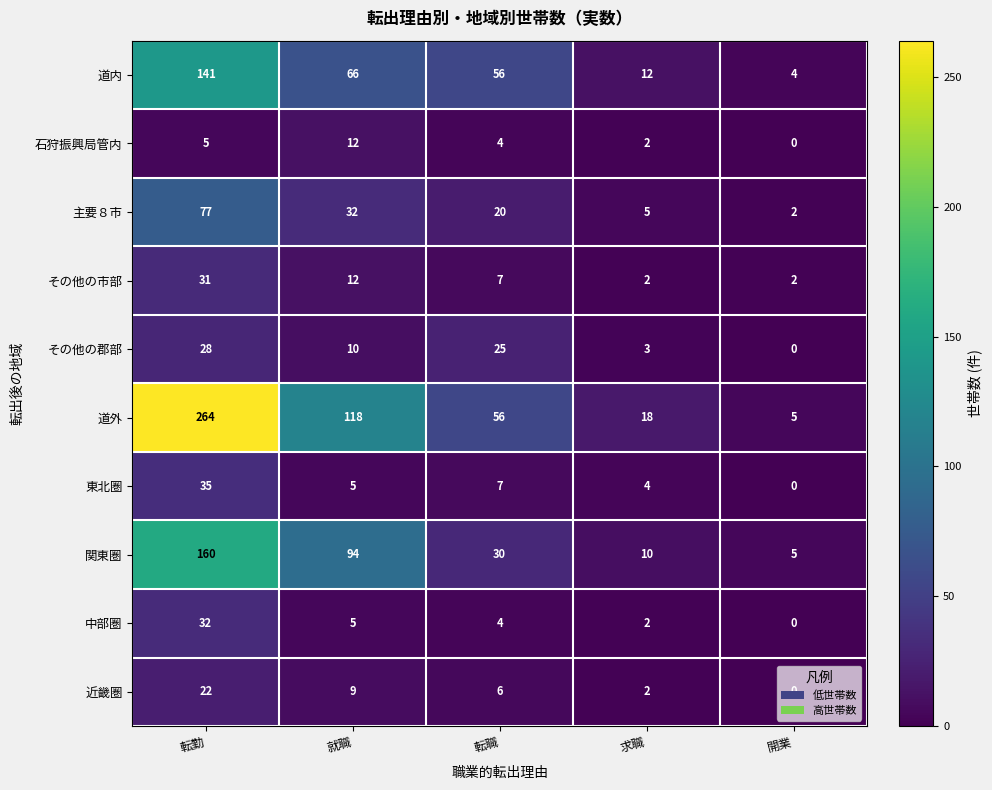

Which series has the largest total across all categories?

道外